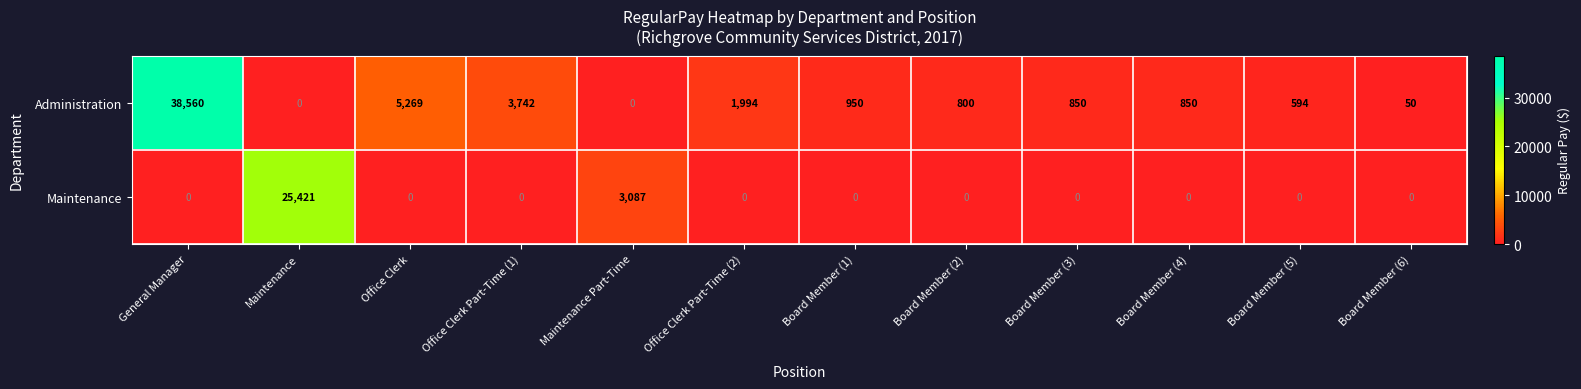

Which series has the largest total across all categories?

Administration